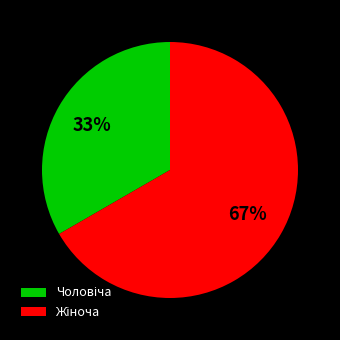

Is there a majority slice in this chart?

Yes